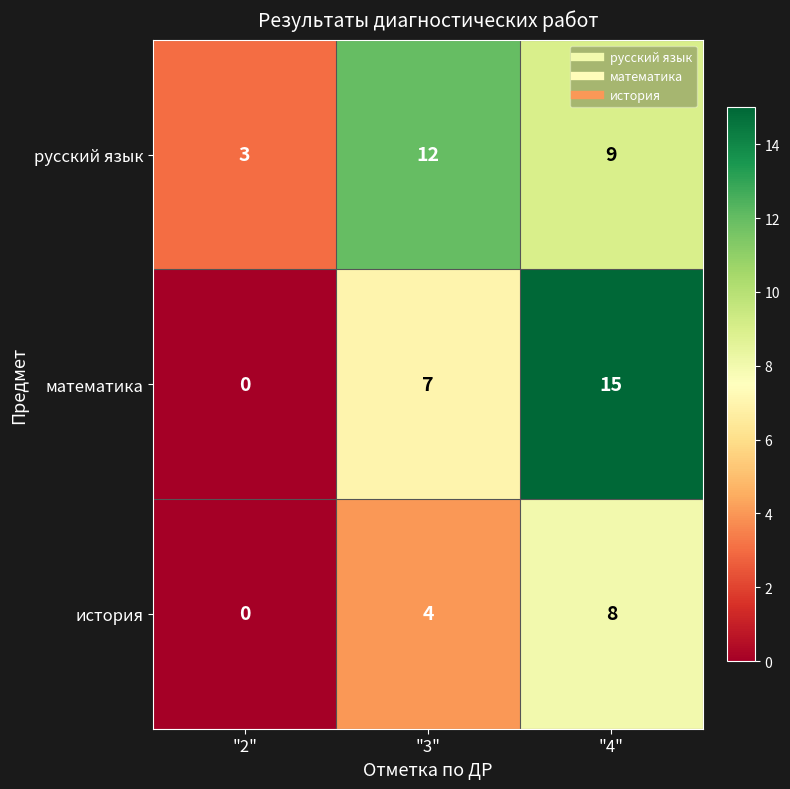

Which category has the highest value across all series?

"4"